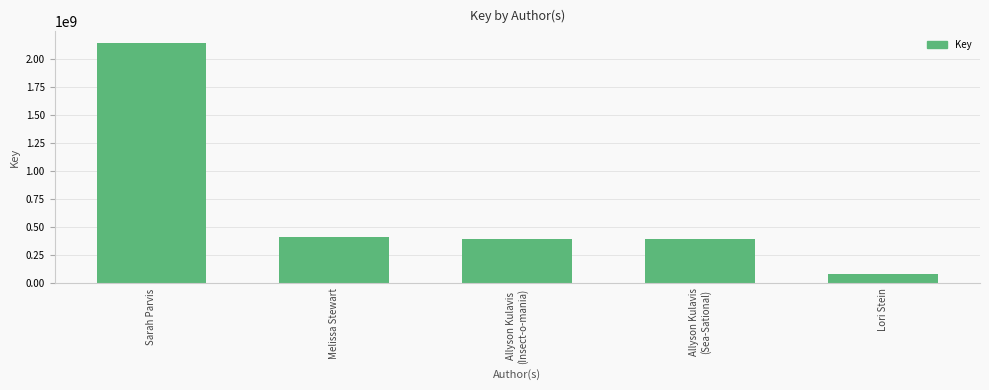

What is the label of the 3rd bar from the right?

Allyson Kulavis
(Insect-o-mania)